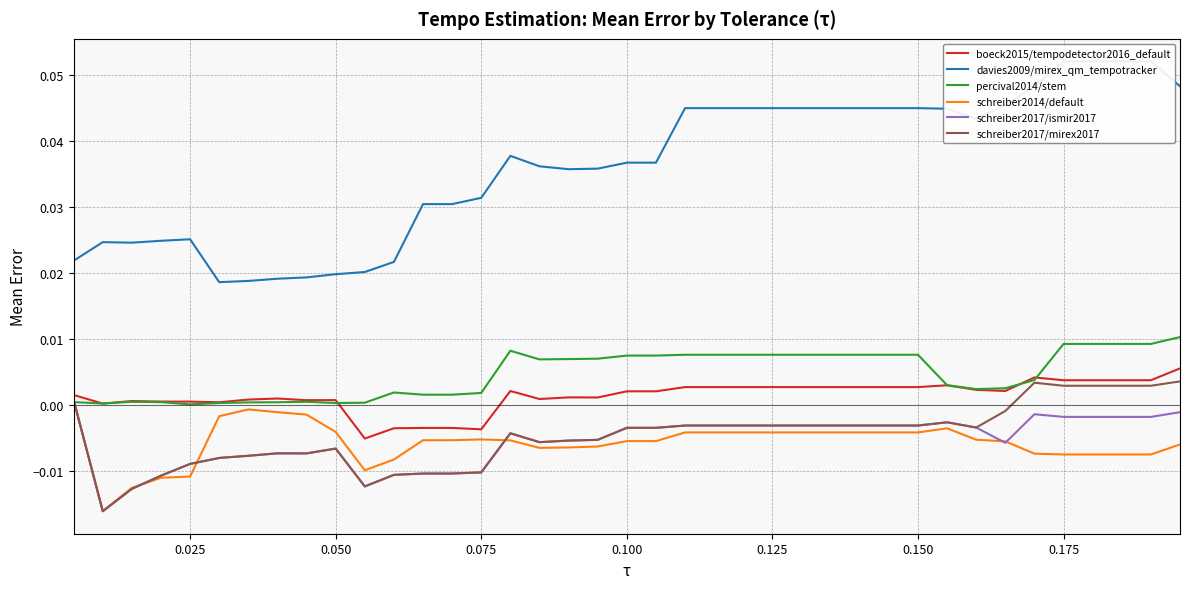

True or false: schreiber2014/default and boeck2015/tempodetector2016_default intersect in this chart.

False